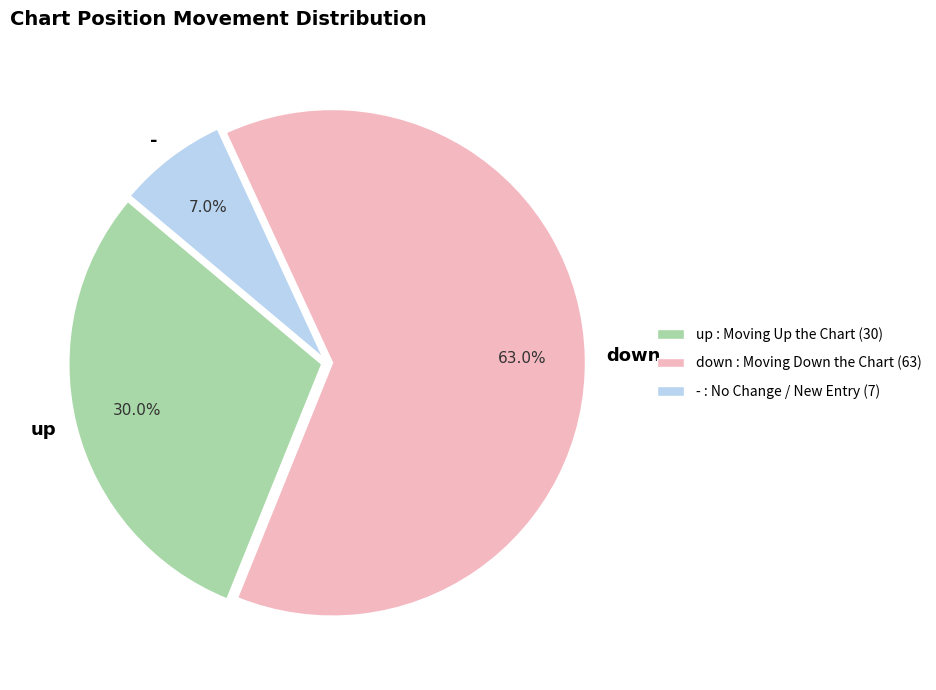

Combined, do up and - account for over 50%?

No